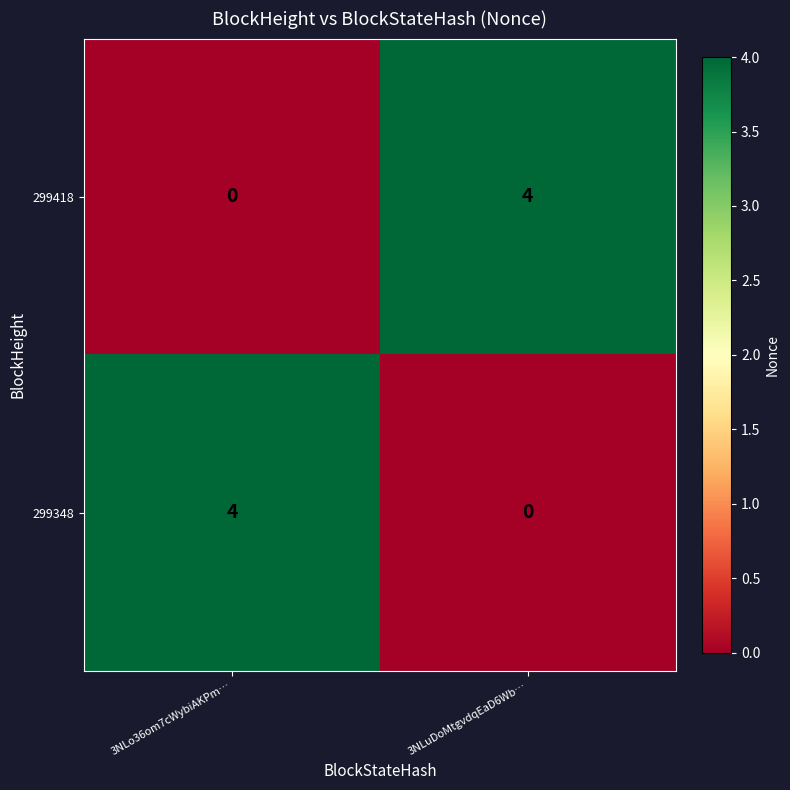

List the labels in order of 299418 value, largest first.

3NLuDoMtgvdqEaD6Wb…, 3NLo36om7cWybiAKPm…